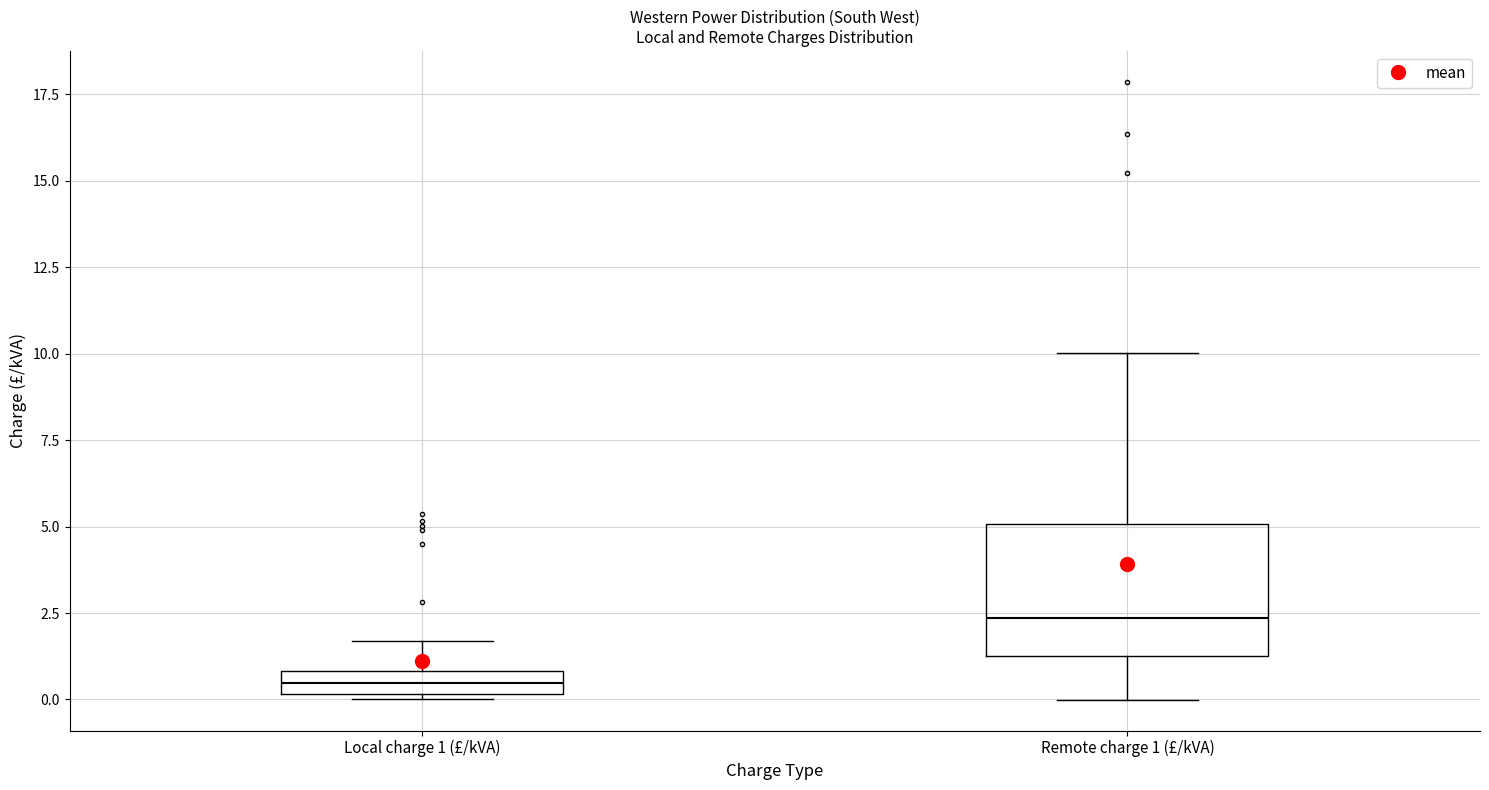

Comparing the boxes themselves (not the whiskers), which one is the tallest?

Remote charge 1 (£/kVA)